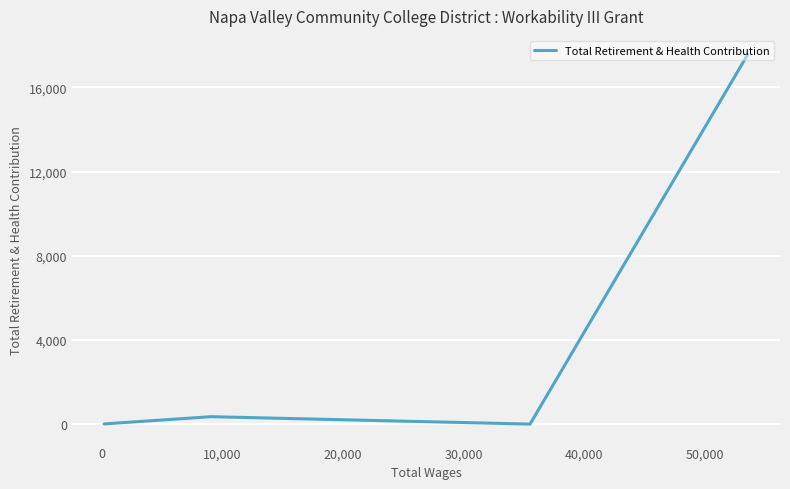

What is the greatest value displayed?

17565